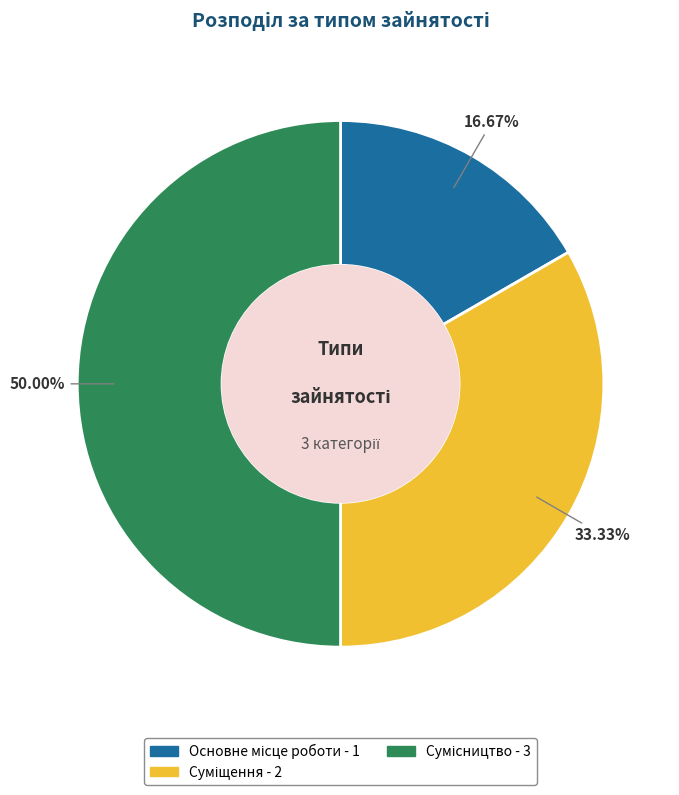

Count the number of slices in the pie.

3